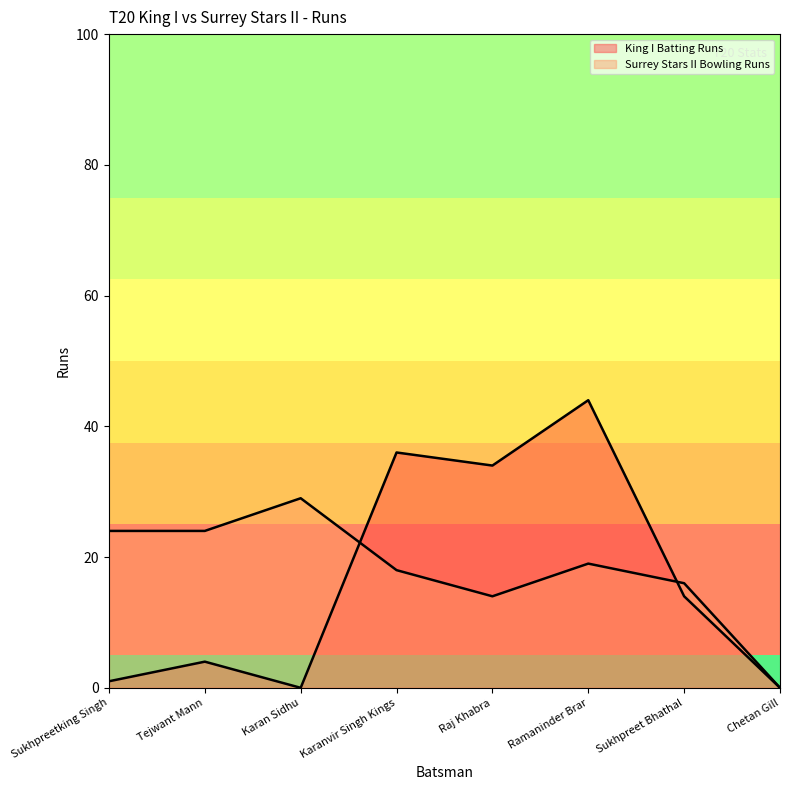

Where is the first local minimum for Surrey Stars II Bowling Runs?

Raj Khabra